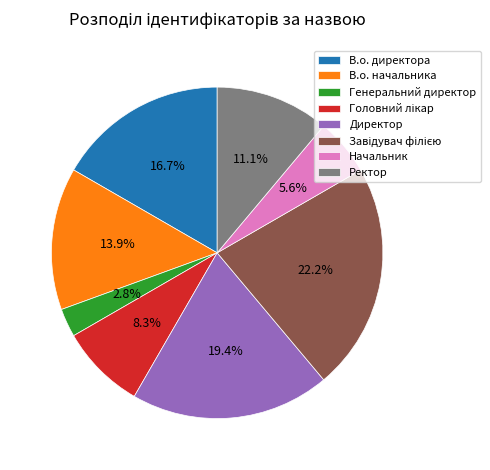

Which category has the smallest portion of the pie?

Генеральний директор